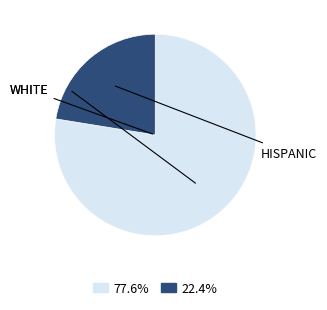

How many slices are in this pie chart?

2